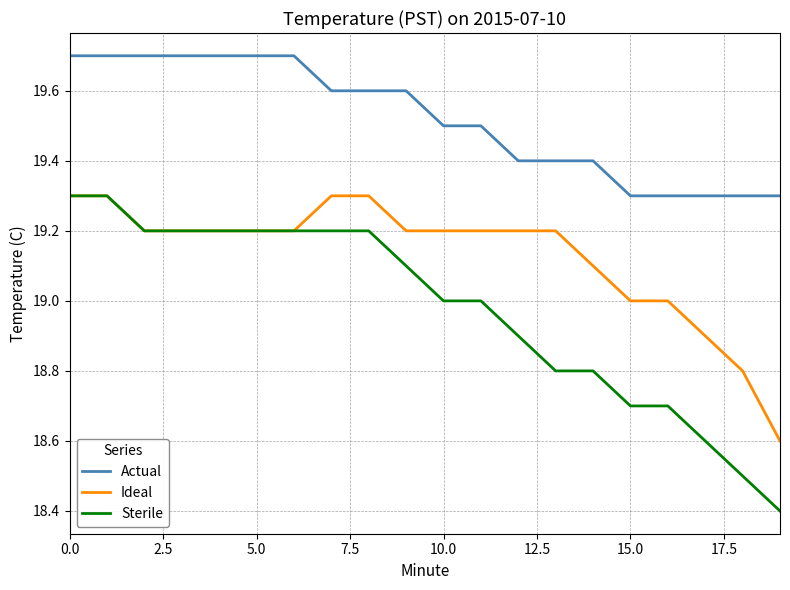

Which series has the widest spread of values?

Sterile